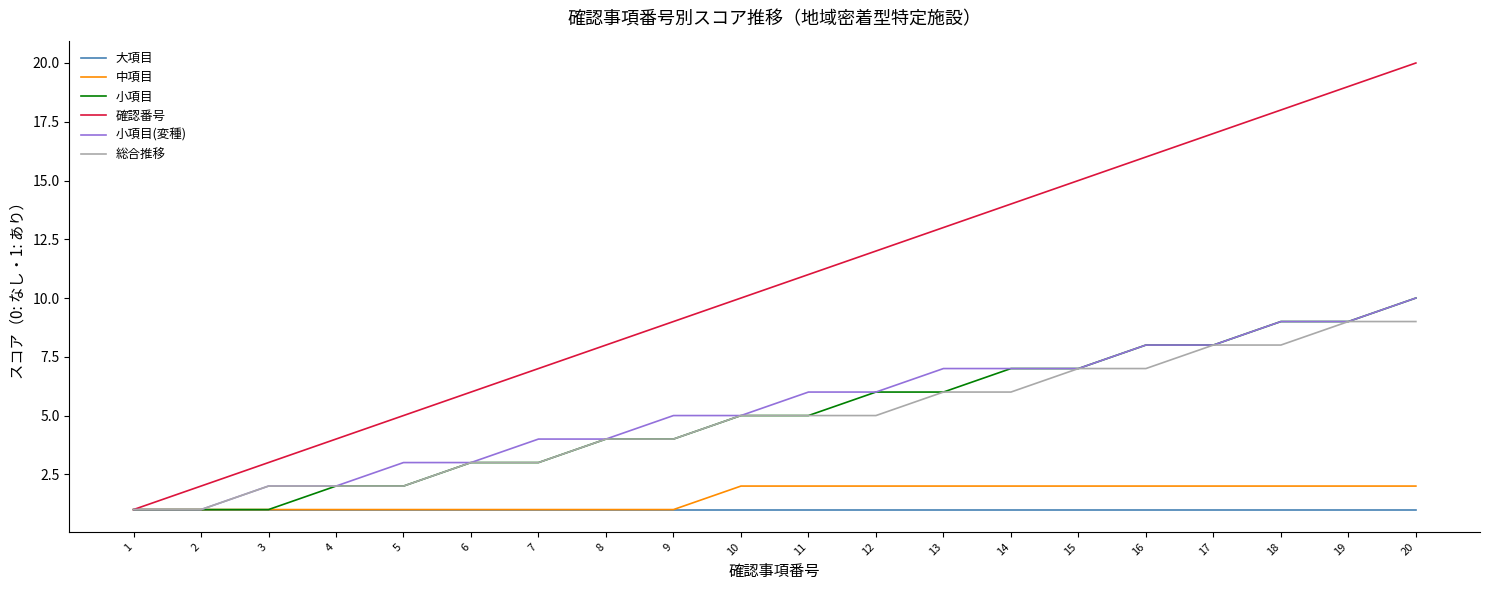

Is the value of 小項目 at 12 greater than the value of 確認番号 at 7?

No